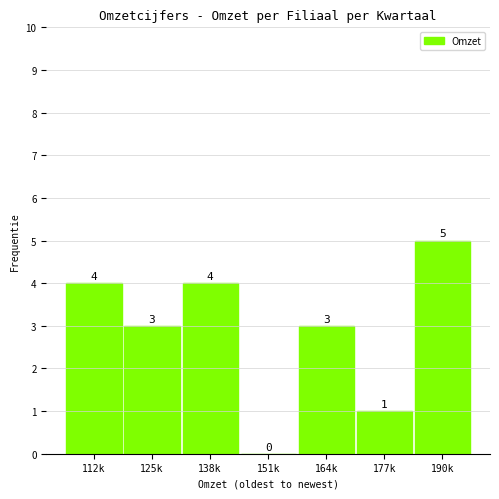

Reading left to right, transcribe all the data shown in this chart.

112k=4	125k=3	138k=4	151k=0	164k=3	177k=1	190k=5